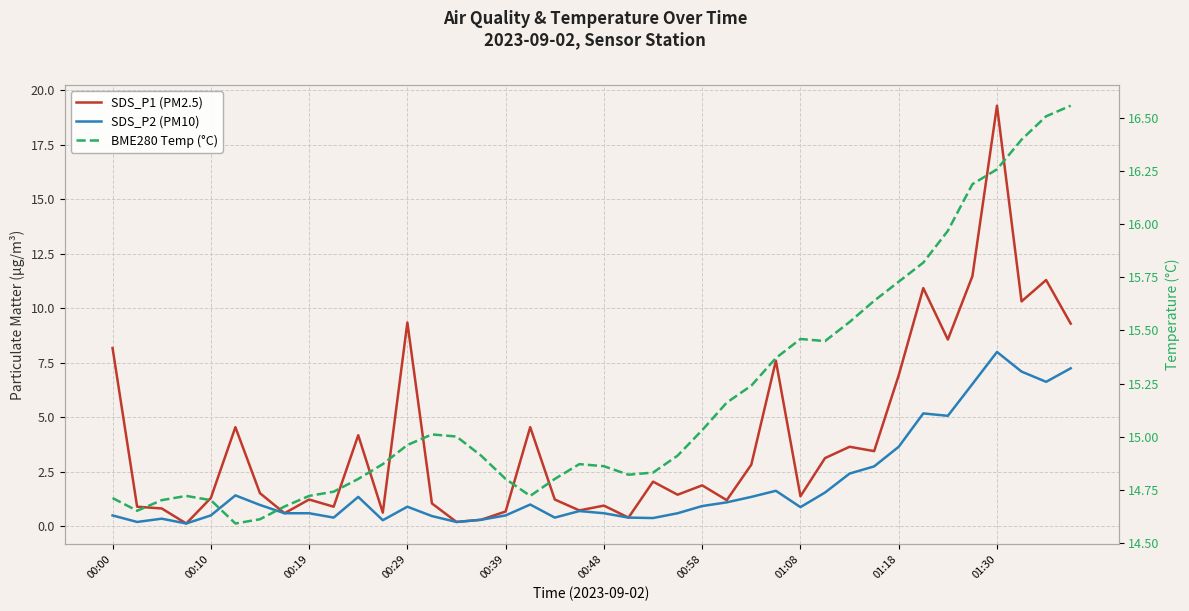

What position from the right is 00:58?

16